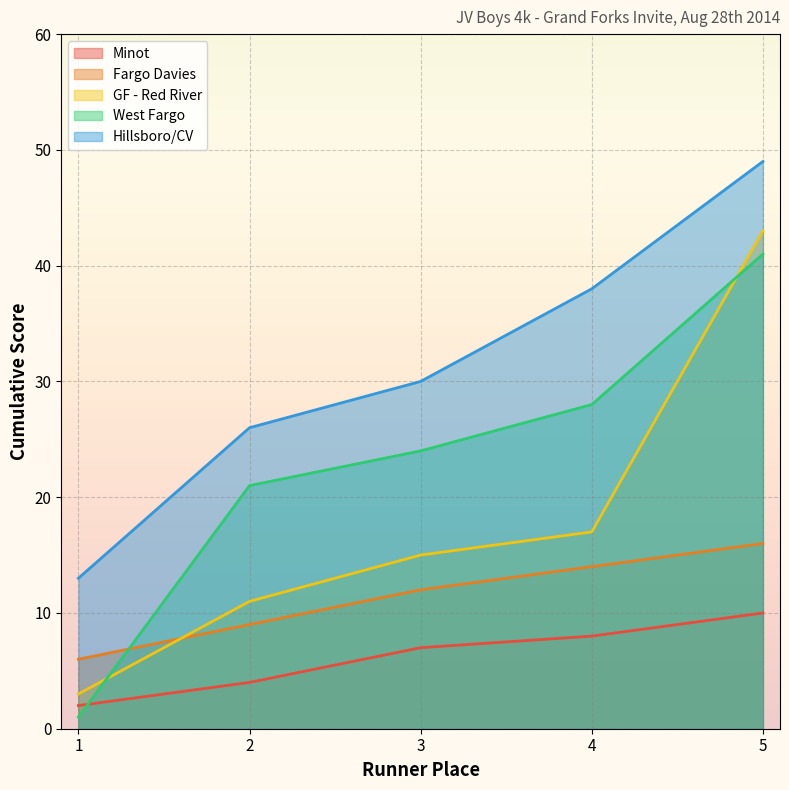

Rank the categories by Fargo Davies value from highest to lowest.

5, 4, 3, 2, 1